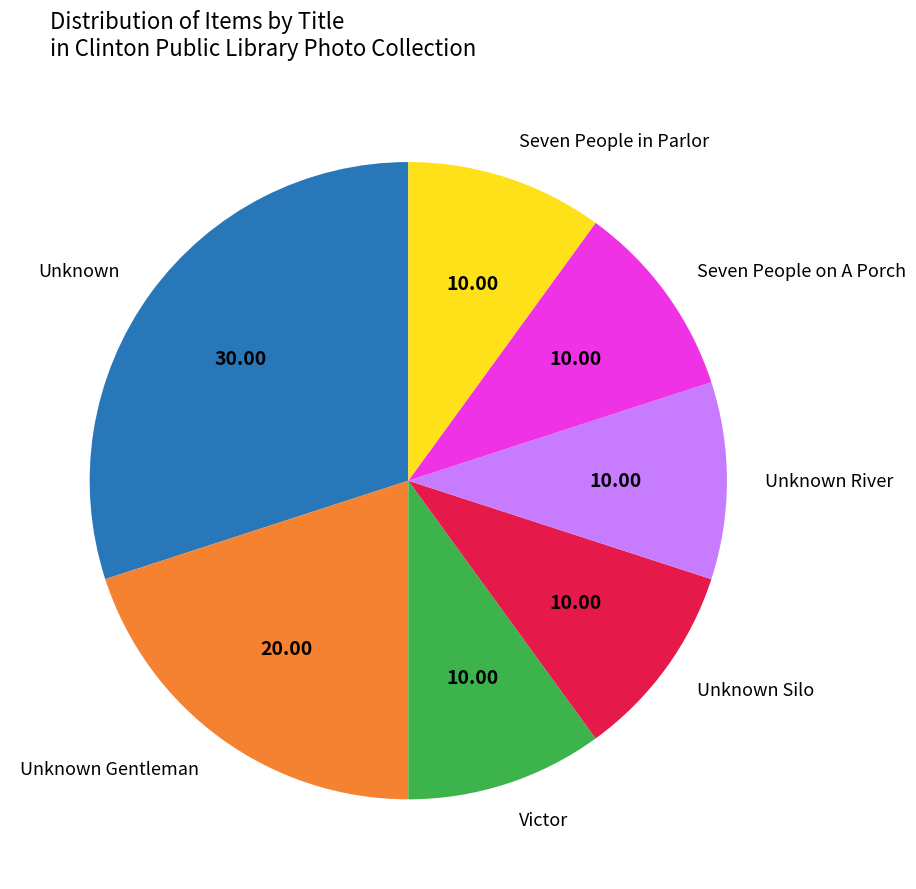

The Victor slice represents 10% of the pie. True or false?

True